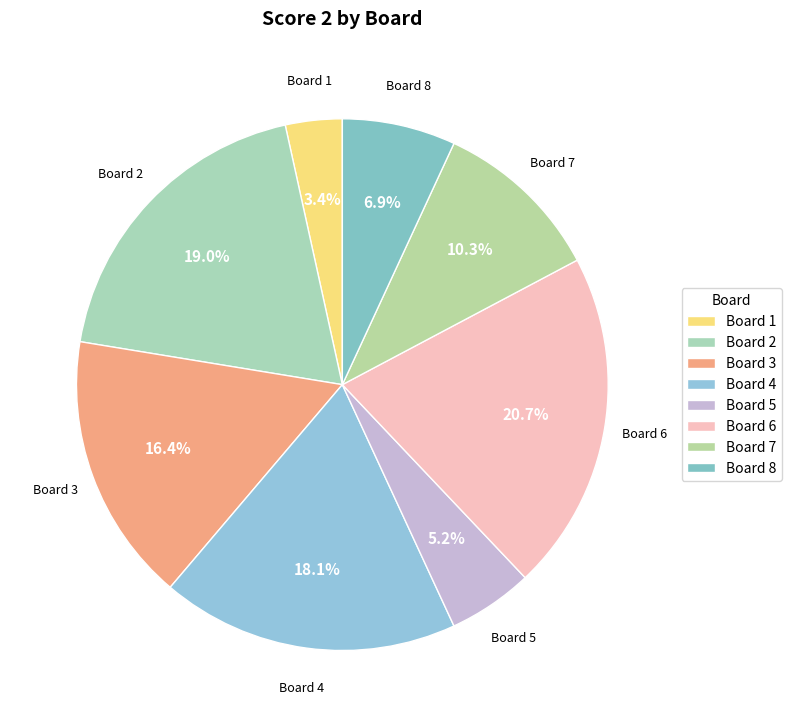

What is the total percentage of Board 2 and Board 8?

25.9%